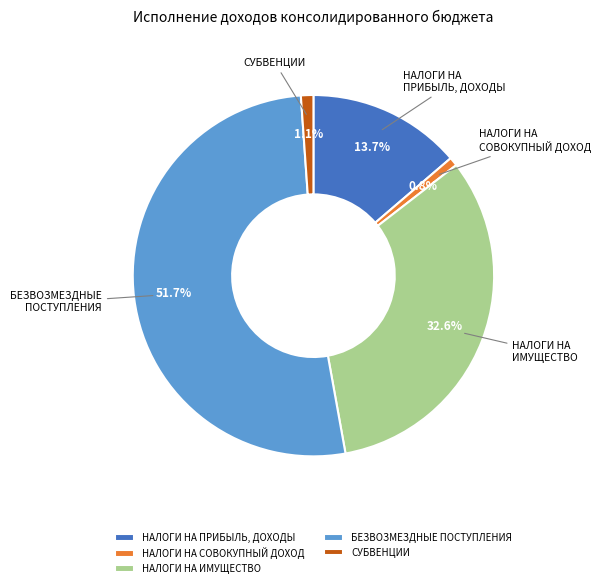

What percentage is the НАЛОГИ НА СОВОКУПНЫЙ ДОХОД slice, to the nearest percent?

1%